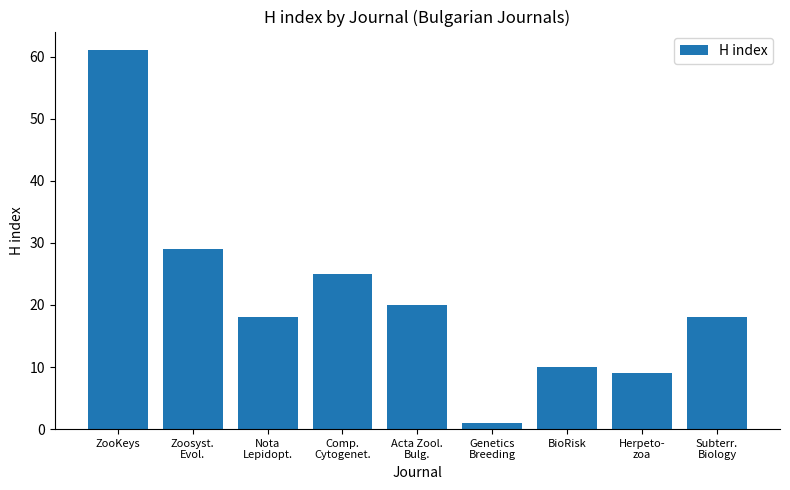

Reading left to right, what are all the values shown in this chart?

ZooKeys=61	Zoosyst.
Evol.=29	Nota
Lepidopt.=18	Comp.
Cytogenet.=25	Acta Zool.
Bulg.=20	Genetics
Breeding=1	BioRisk=10	Herpeto-
zoa=9	Subterr.
Biology=18